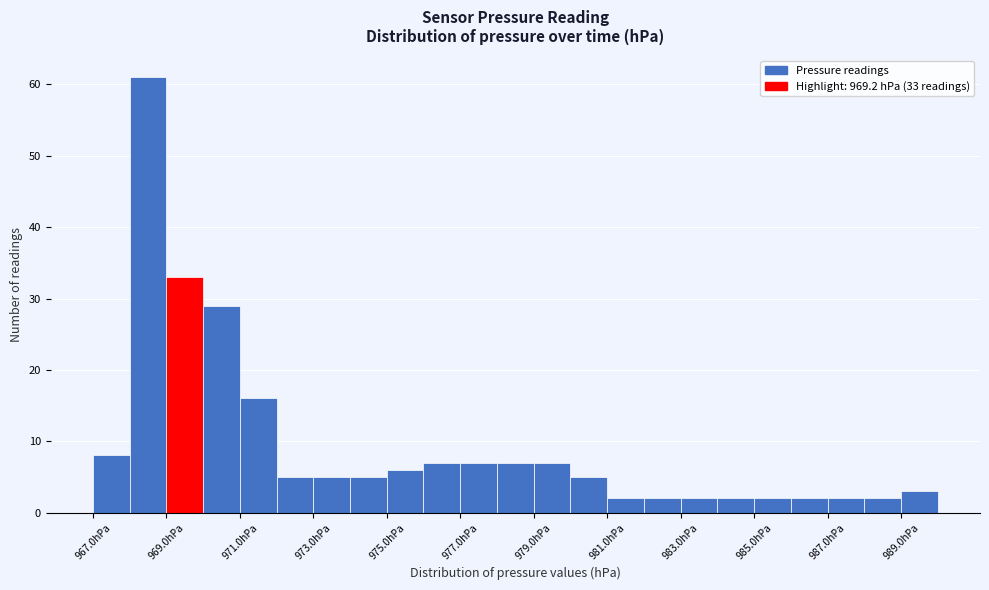

Which range on the x-axis has the tallest bar?

968 to 969